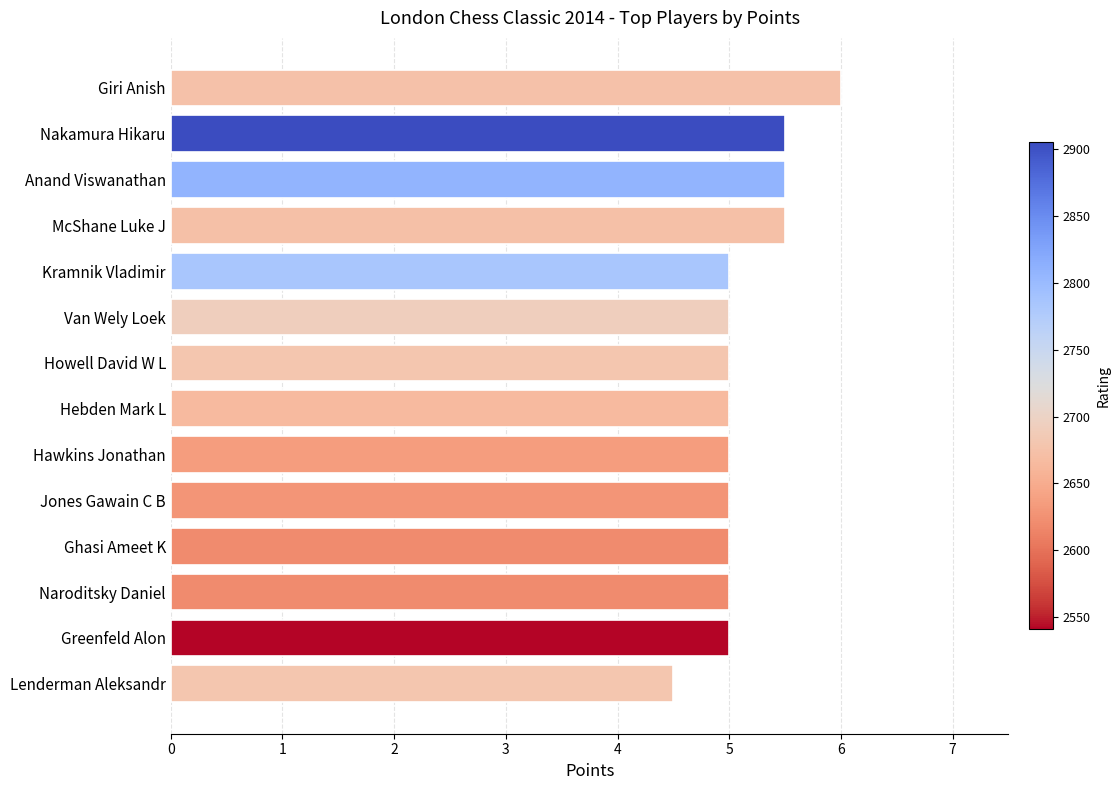

True or false: the data shows 2.4 at Howell David W L.

False